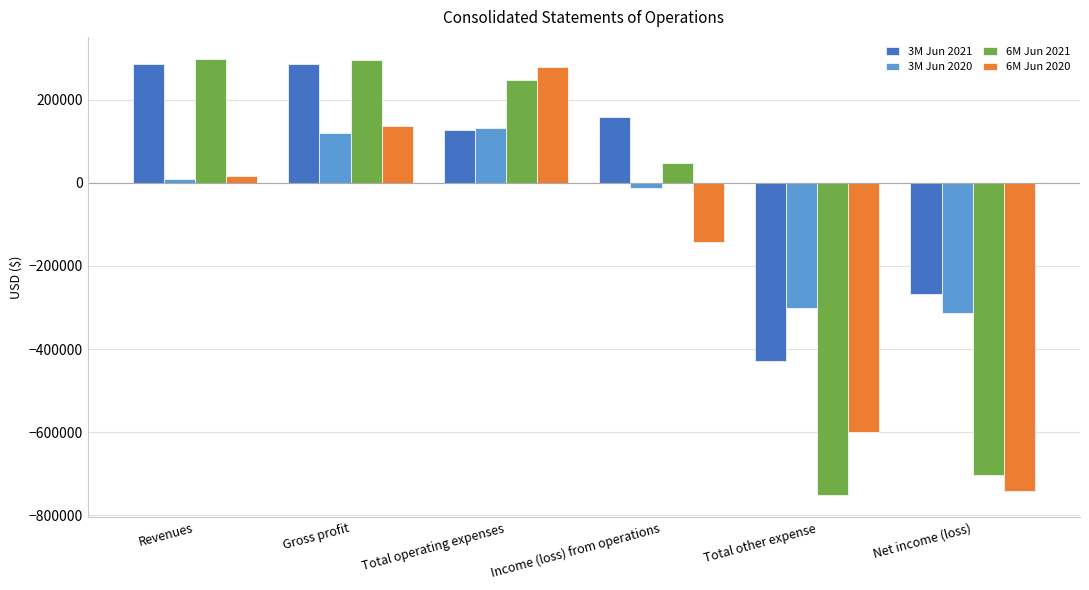

What are all the series names shown in the legend?

3M Jun 2021, 3M Jun 2020, 6M Jun 2021, 6M Jun 2020